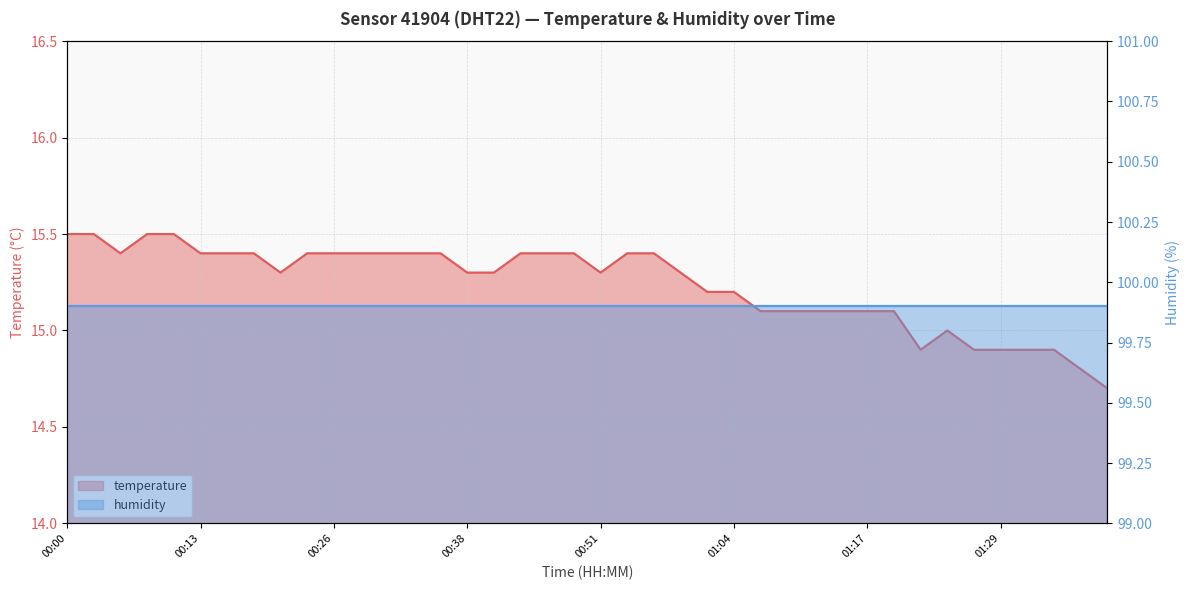

Where does the data first go above 15?

00:00